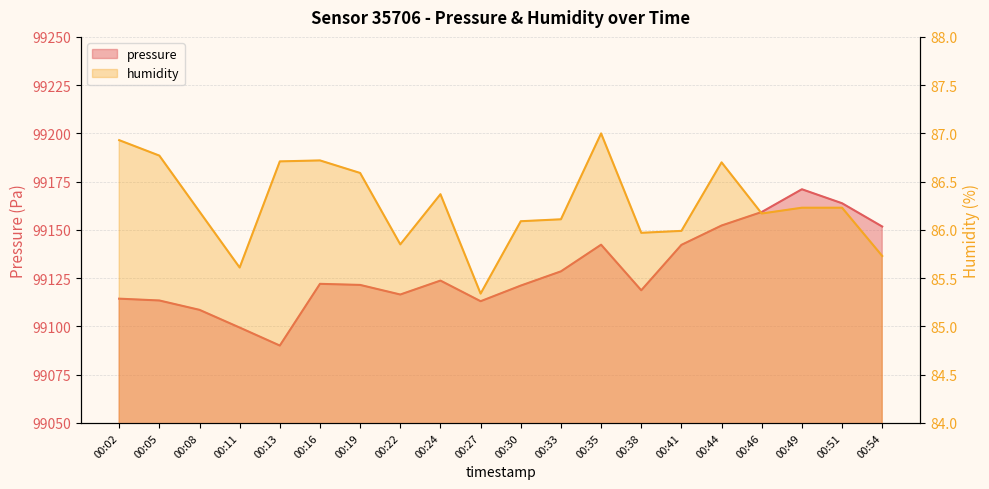

True or false: humidity has a value of 124.0 at 00:19.

False